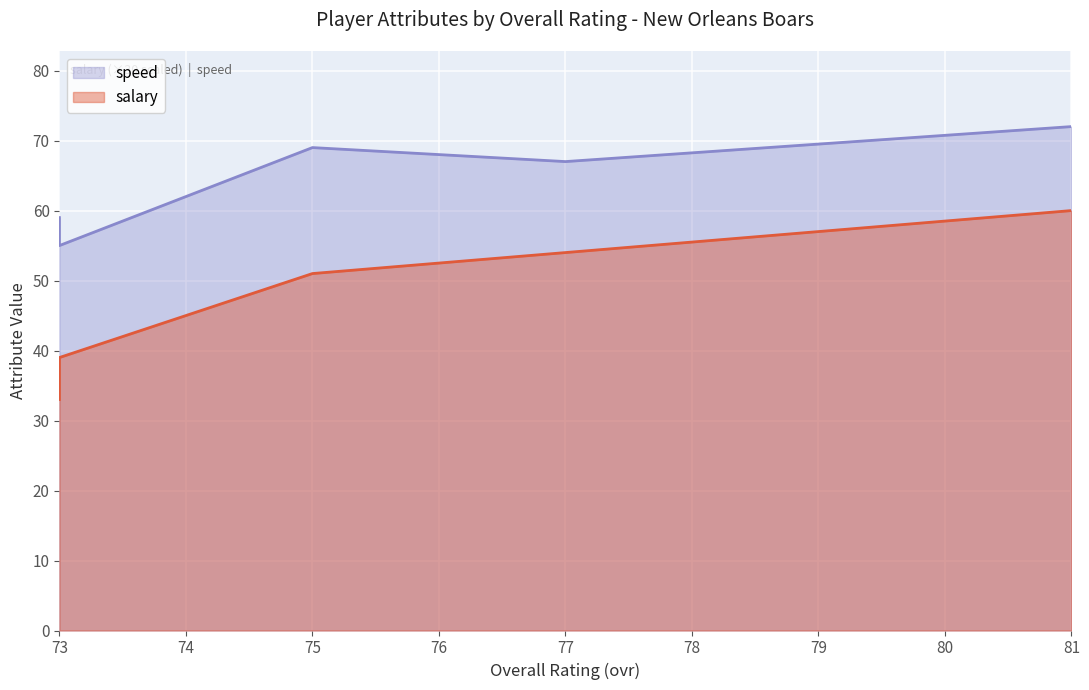

True or false: speed and salary cross at least once.

False